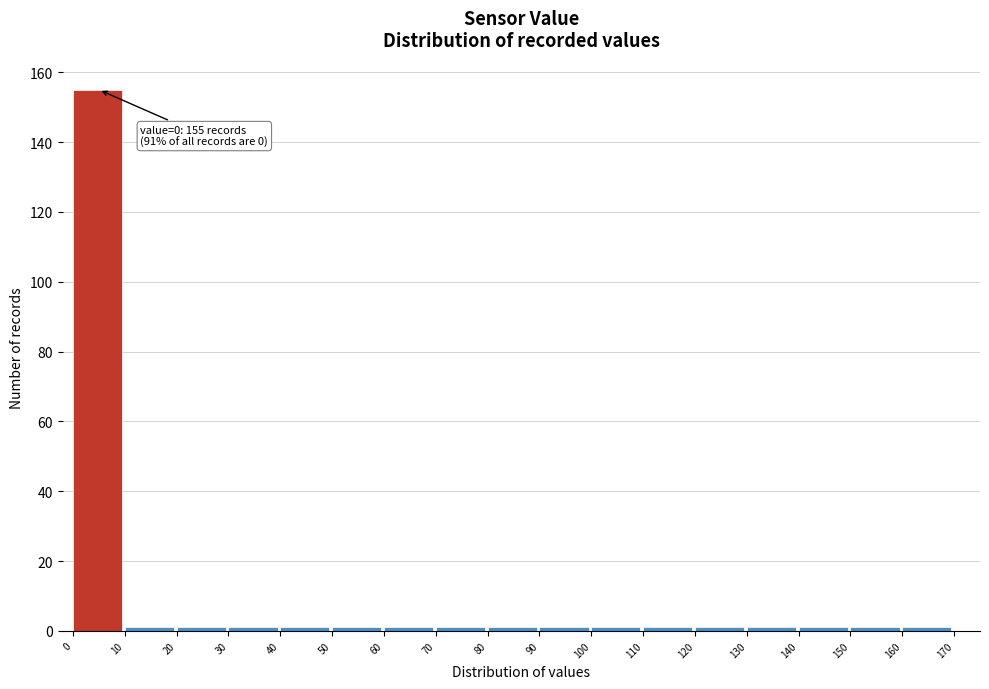

Which range on the x-axis has the tallest bar?

0 to 10